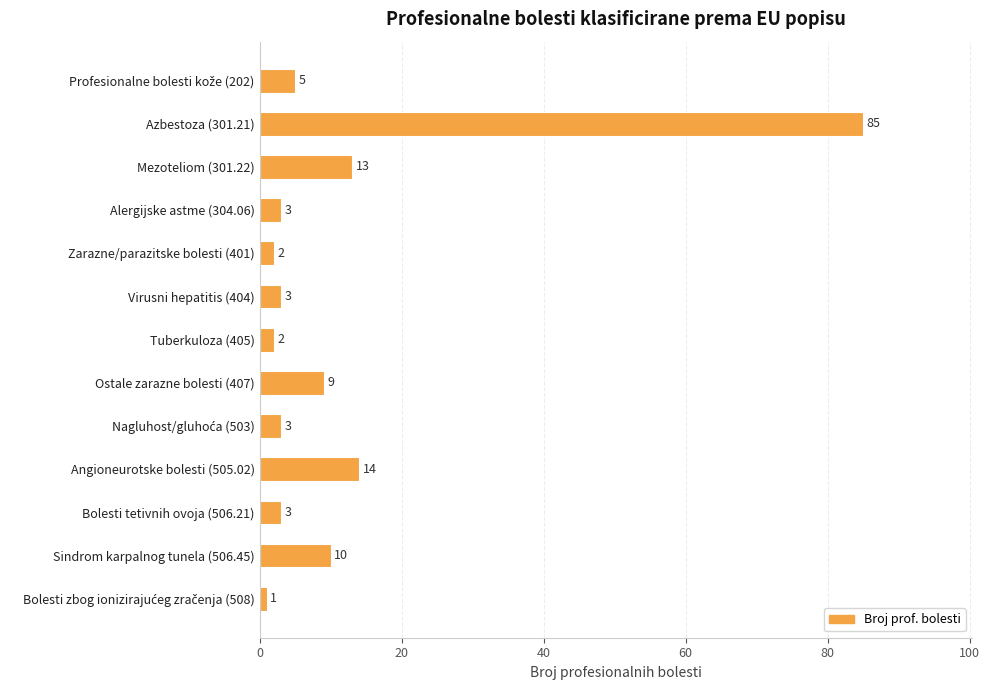

What is the difference between the maximum and second lowest values?

83